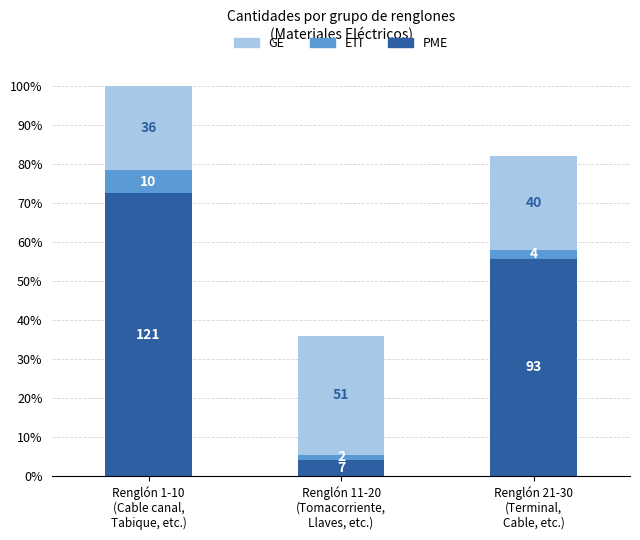

True or false: GE has a value of 14 at Renglón 1-10
(Cable canal,
Tabique, etc.).

False